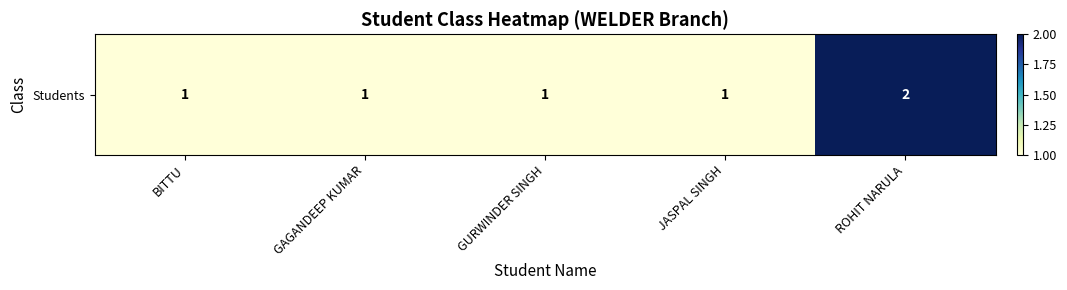

At which label is the value closest to 1?

BITTU